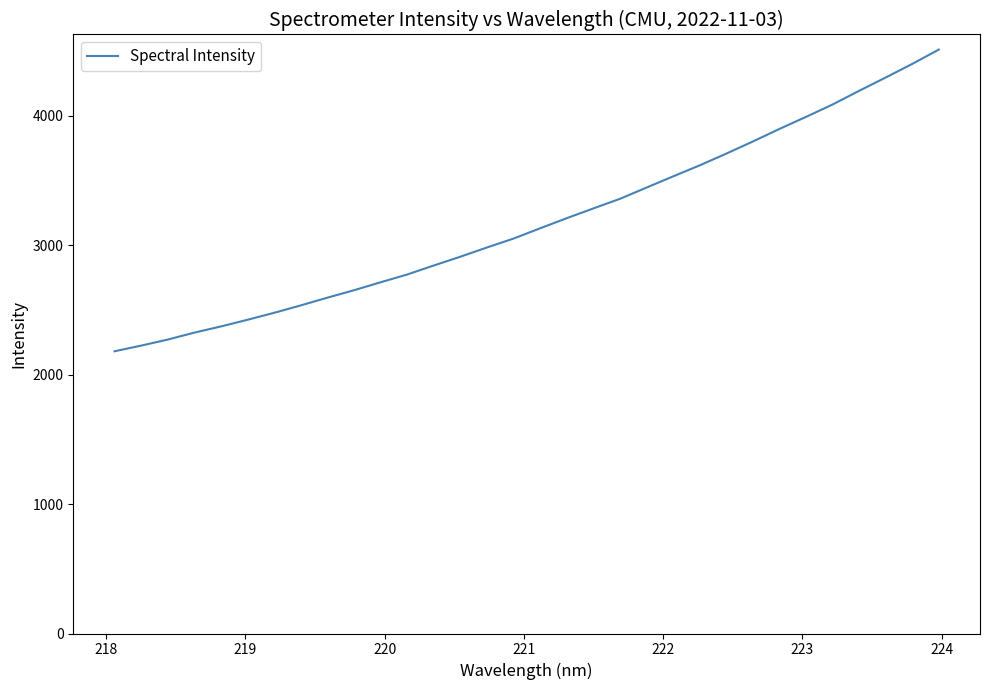

What is the maximum value shown in the chart?

4509.8